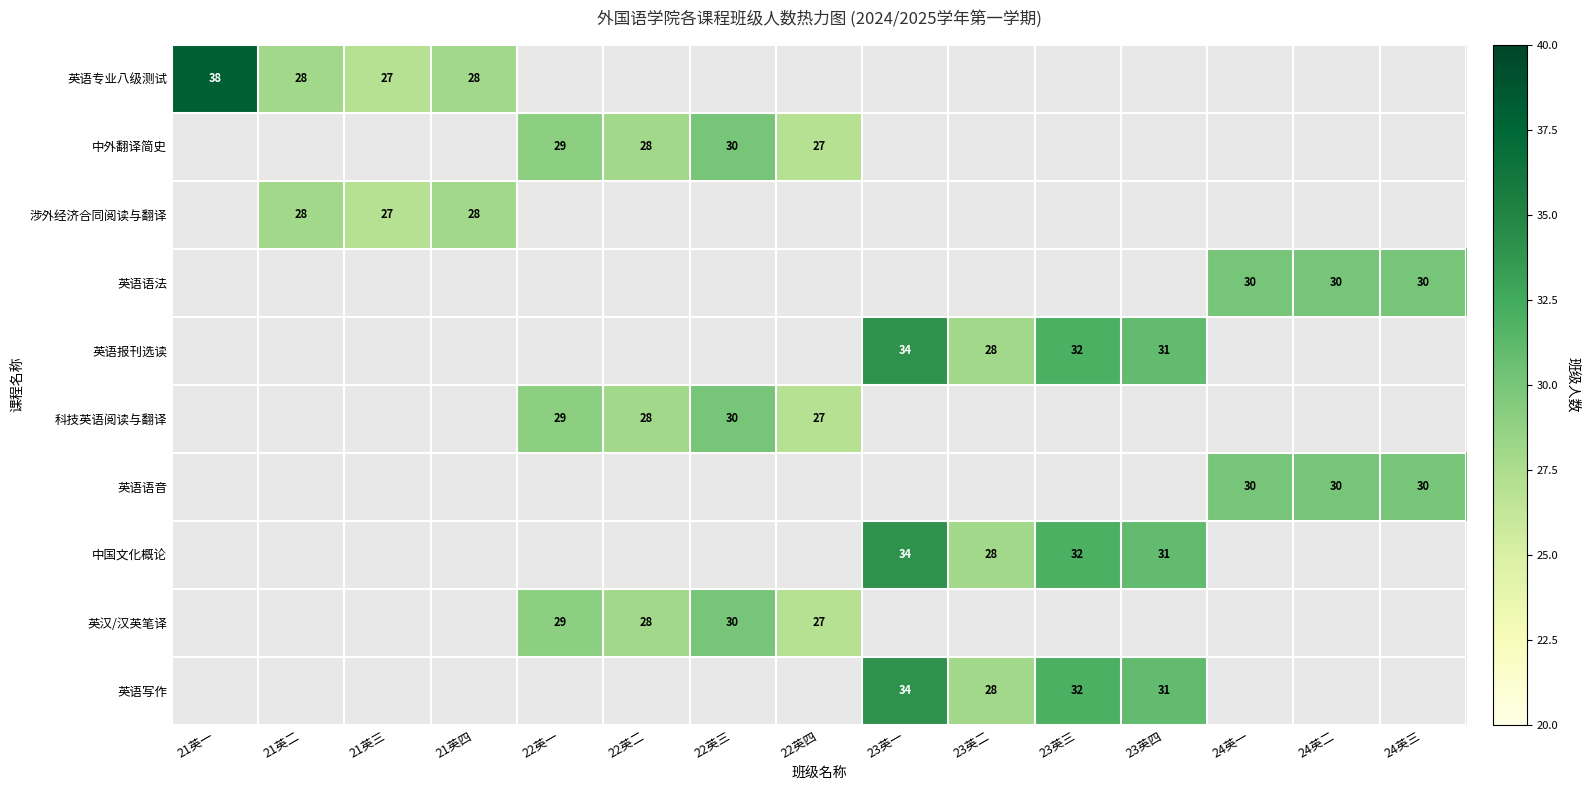

What is the total value across all series at 21英二?

56